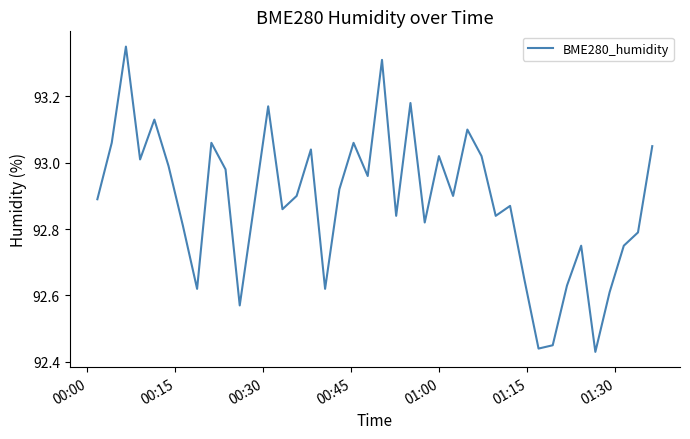

What is the difference between the maximum and minimum values?

0.9